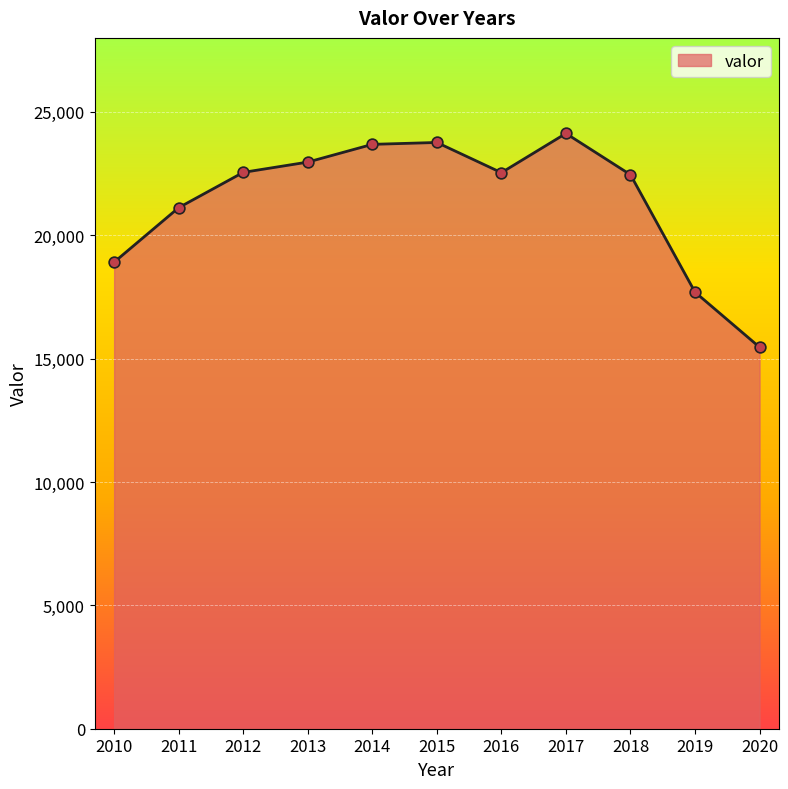

Which has a higher value, 2010 or 2020?

2010